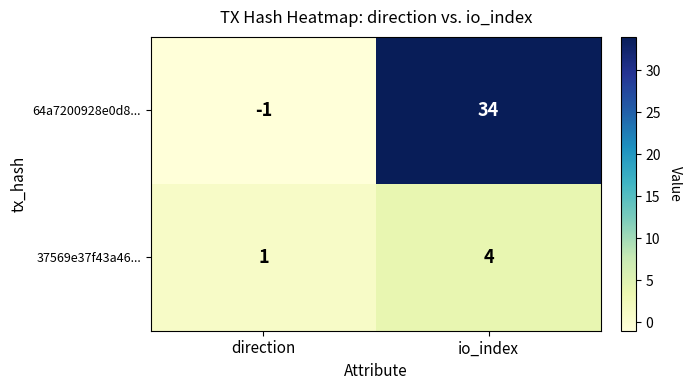

What value does the 64a7200928e0d8... series have at io_index?

34